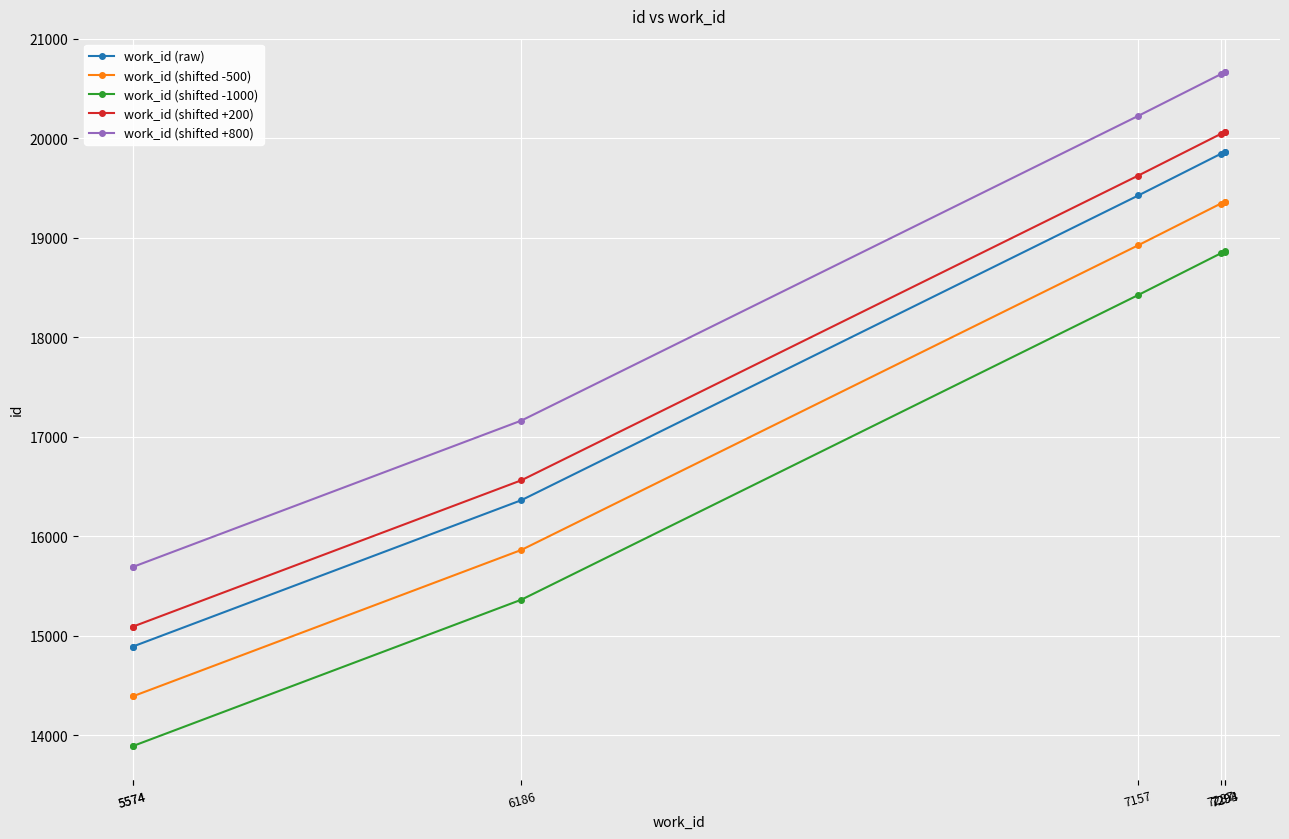

Reading left to right, extract all data points from this chart.

work_id (raw): 5574=14891	5574=14892	6186=16364	7157=19426	7287=19845	7293=19862	7294=19863
work_id (shifted -500): 5574=14391	5574=14392	6186=15864	7157=18926	7287=19345	7293=19362	7294=19363
work_id (shifted -1000): 5574=13891	5574=13892	6186=15364	7157=18426	7287=18845	7293=18862	7294=18863
work_id (shifted +200): 5574=15091	5574=15092	6186=16564	7157=19626	7287=20045	7293=20062	7294=20063
work_id (shifted +800): 5574=15691	5574=15692	6186=17164	7157=20226	7287=20645	7293=20662	7294=20663